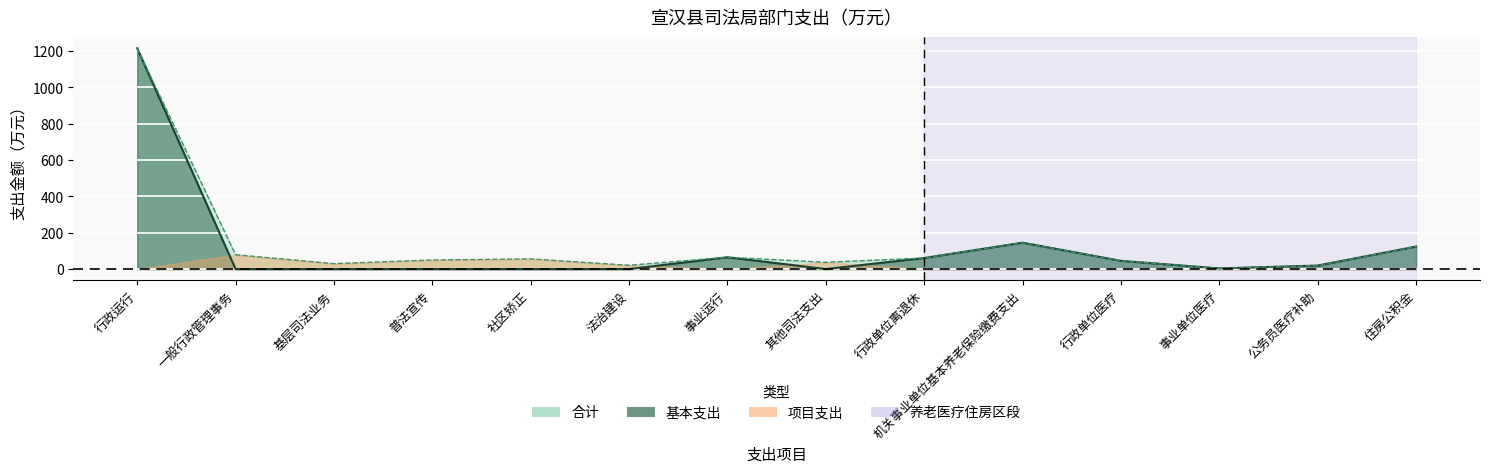

The value of 合计 at 事业单位医疗 is 3.8. True or false?

True